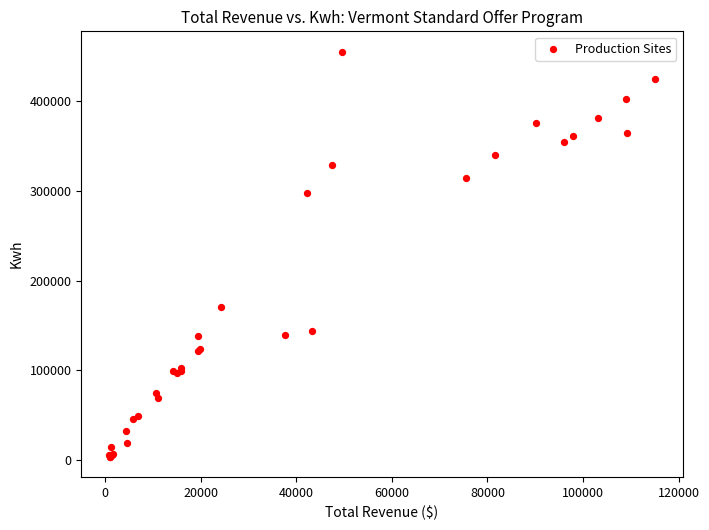

What Y value in the scatter plot is closest to 229386?

171046.0